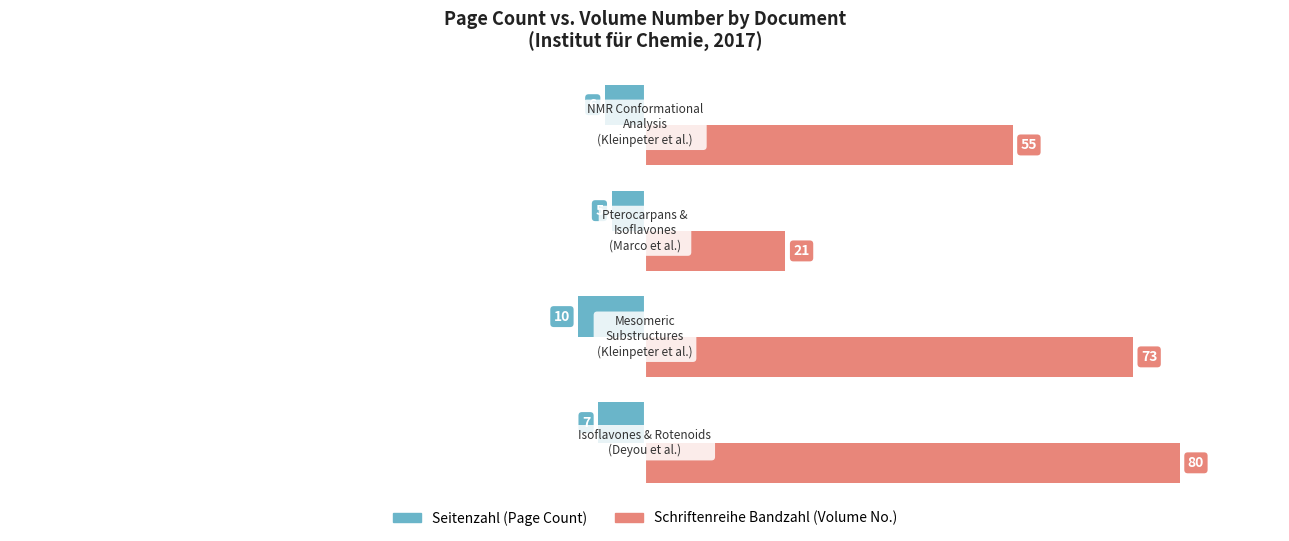

What is the minimum value shown in the chart?

-10